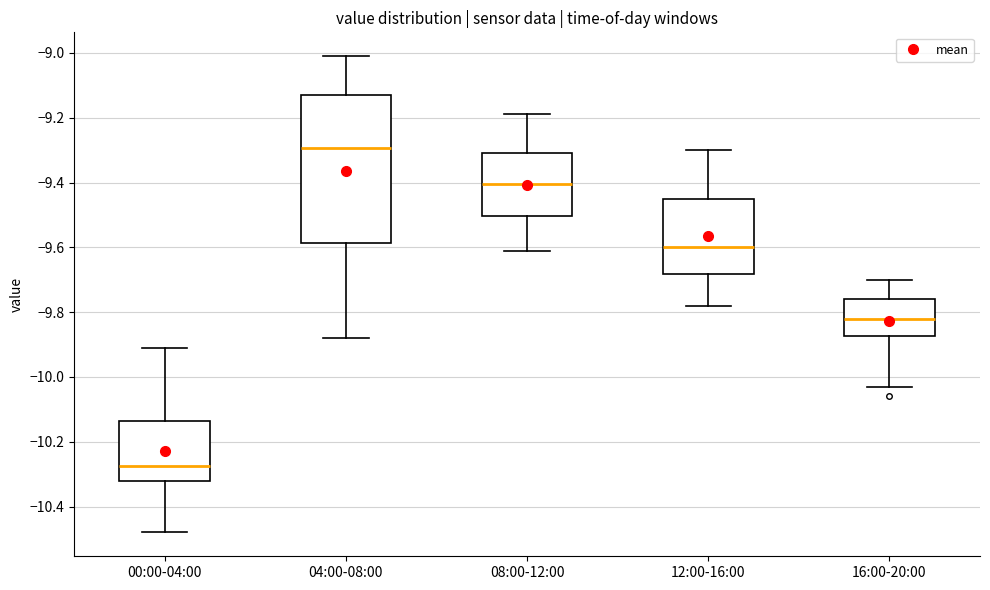

Reading left to right, read every box against the y-axis: the position of its median line, the range the box covers, and the ends of its whiskers. The values are not printed on the chart, so give them approximately, as read against the axis.

00:00-04:00: median -10.28, box -10.32 to -10.14, whiskers -10.48 to -9.90
04:00-08:00: median -9.30, box -9.58 to -9.12, whiskers -9.88 to -9.00
08:00-12:00: median -9.40, box -9.50 to -9.30, whiskers -9.60 to -9.18
12:00-16:00: median -9.60, box -9.68 to -9.44, whiskers -9.78 to -9.30
16:00-20:00: median -9.82, box -9.88 to -9.76, whiskers -10.02 to -9.70